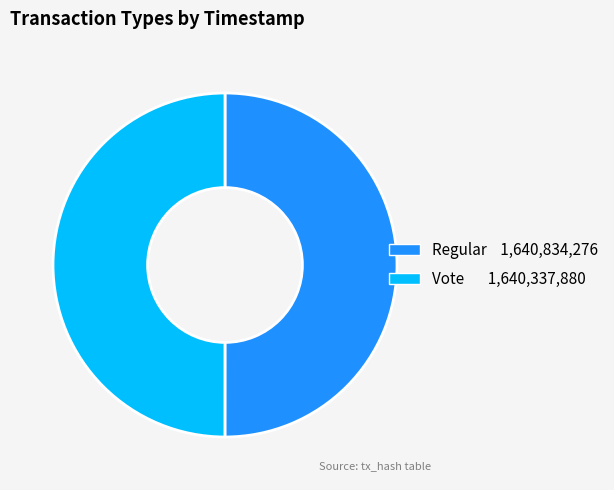

The Regular slice represents 50% of the pie. True or false?

True